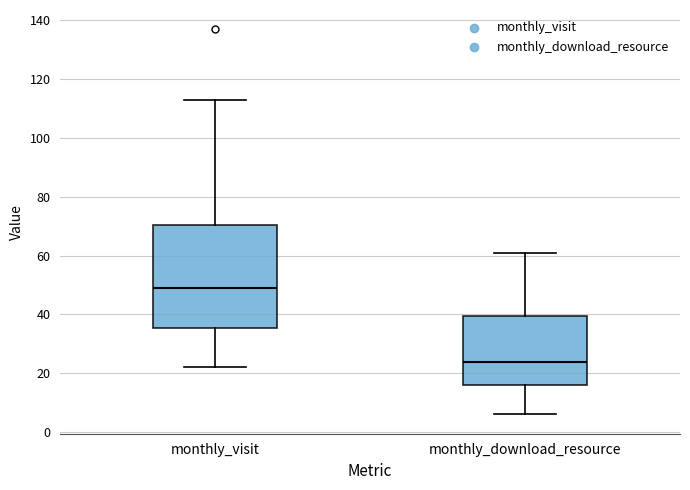

Reading left to right, read every box against the y-axis: the position of its median line, the range the box covers, and the ends of its whiskers. The values are not printed on the chart, so give them approximately, as read against the axis.

monthly_visit: median 50, box 36 to 70, whiskers 22 to 114
monthly_download_resource: median 24, box 16 to 40, whiskers 6 to 62